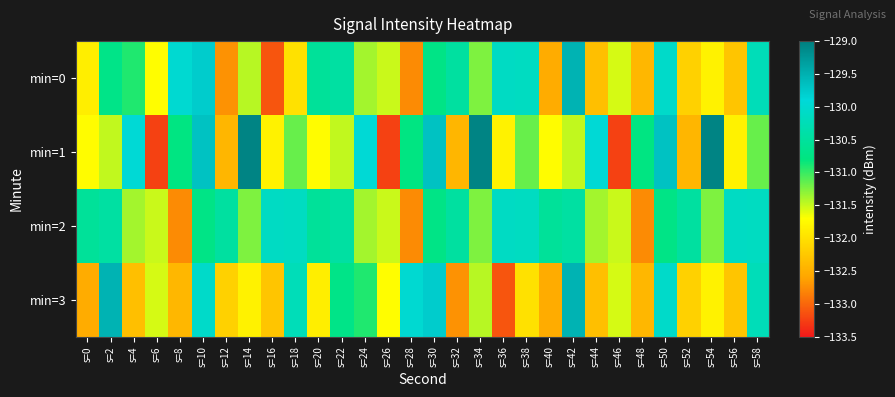

Reading right to left, extract all data points from this chart.

min=0: s=58=-130.2	s=56=-132.3	s=54=-131.8	s=52=-132.2	s=50=-130.1	s=48=-132.4	s=46=-131.6	s=44=-132.3	s=42=-129.5	s=40=-132.5	s=38=-130.1	s=36=-130.1	s=34=-131.2	s=32=-130.5	s=30=-130.7	s=28=-132.8	s=26=-131.5	s=24=-131.4	s=22=-130.4	s=20=-130.5	s=18=-132.0	s=16=-133.1	s=14=-131.4	s=12=-132.7	s=10=-129.8	s=8=-130.0	s=6=-131.7	s=4=-130.9	s=2=-130.7	s=0=-131.9
min=1: s=58=-131.2	s=56=-131.8	s=54=-129.1	s=52=-132.4	s=50=-129.7	s=48=-130.8	s=46=-133.2	s=44=-129.9	s=42=-131.5	s=40=-131.7	s=38=-131.2	s=36=-131.8	s=34=-129.1	s=32=-132.4	s=30=-129.7	s=28=-130.8	s=26=-133.2	s=24=-129.9	s=22=-131.5	s=20=-131.7	s=18=-131.2	s=16=-131.8	s=14=-129.1	s=12=-132.4	s=10=-129.7	s=8=-130.8	s=6=-133.2	s=4=-129.9	s=2=-131.5	s=0=-131.7
min=2: s=58=-130.1	s=56=-130.1	s=54=-131.2	s=52=-130.5	s=50=-130.7	s=48=-132.8	s=46=-131.5	s=44=-131.4	s=42=-130.4	s=40=-130.5	s=38=-130.1	s=36=-130.1	s=34=-131.2	s=32=-130.5	s=30=-130.7	s=28=-132.8	s=26=-131.5	s=24=-131.4	s=22=-130.4	s=20=-130.5	s=18=-130.1	s=16=-130.1	s=14=-131.2	s=12=-130.5	s=10=-130.7	s=8=-132.8	s=6=-131.5	s=4=-131.4	s=2=-130.4	s=0=-130.5
min=3: s=58=-130.2	s=56=-132.3	s=54=-131.8	s=52=-132.2	s=50=-130.1	s=48=-132.4	s=46=-131.6	s=44=-132.3	s=42=-129.5	s=40=-132.5	s=38=-132.0	s=36=-133.1	s=34=-131.4	s=32=-132.7	s=30=-129.8	s=28=-130.0	s=26=-131.7	s=24=-130.9	s=22=-130.7	s=20=-131.9	s=18=-130.2	s=16=-132.3	s=14=-131.8	s=12=-132.2	s=10=-130.1	s=8=-132.4	s=6=-131.6	s=4=-132.3	s=2=-129.5	s=0=-132.5